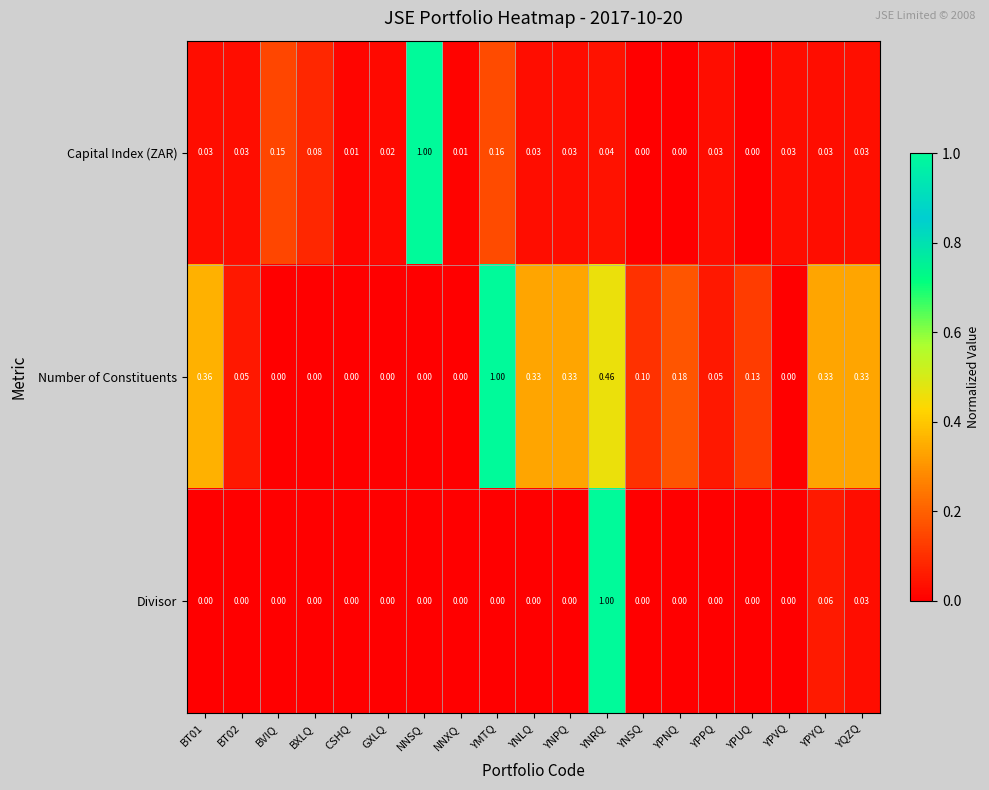

Which series changed the most between YPPQ and YPVQ?

Number of Constituents